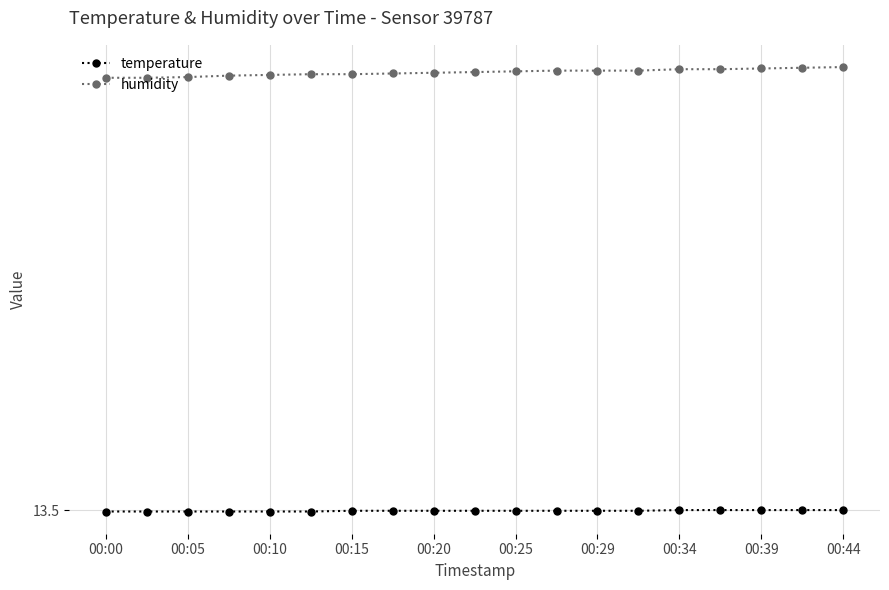

True or false: humidity and temperature intersect in this chart.

False